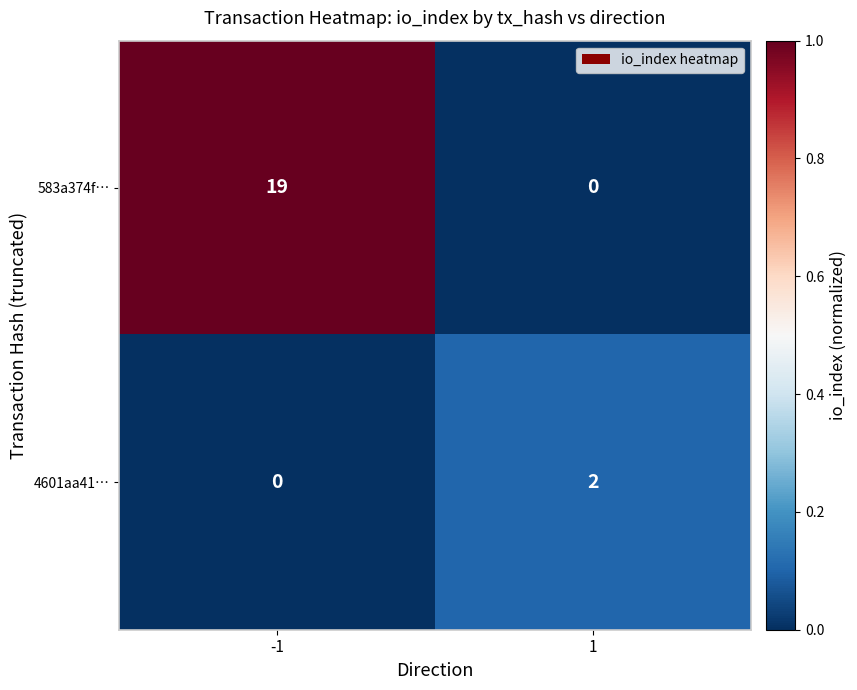

Rank the series at 1 from highest to lowest value.

4601aa41…, 583a374f…